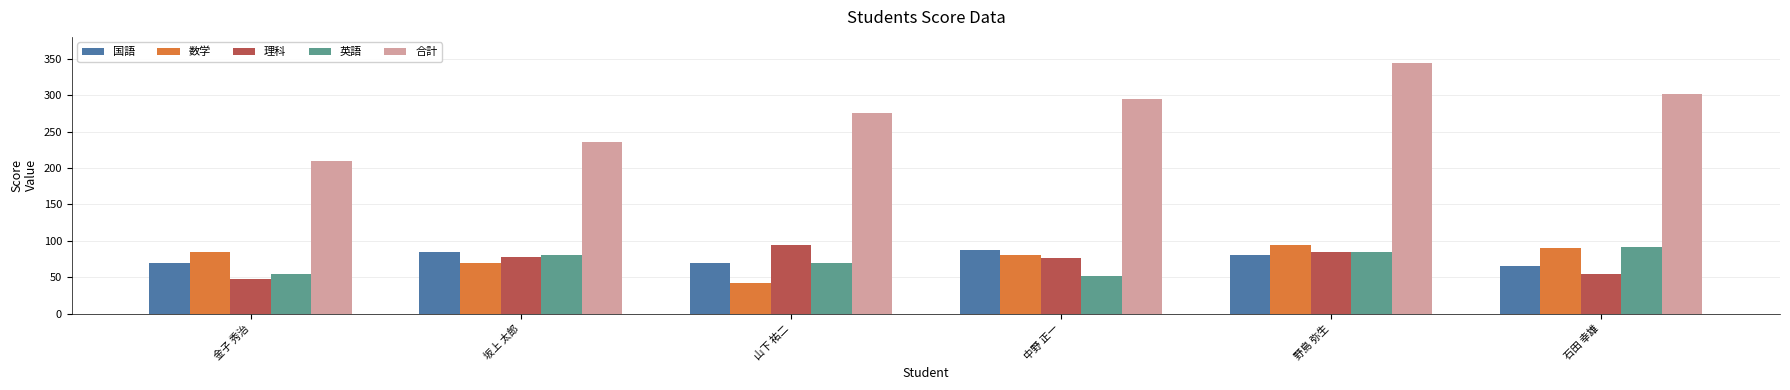

What is the difference between the maximum and minimum values in the 数学 series?

52